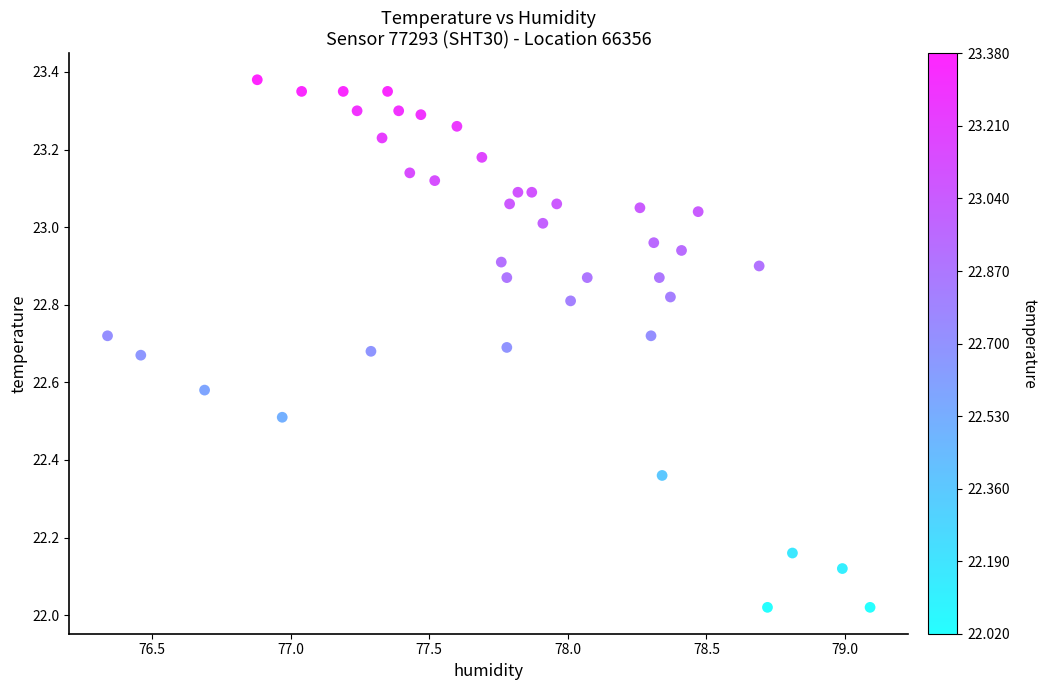

What is the range of Y values (max minus min)?

1.4